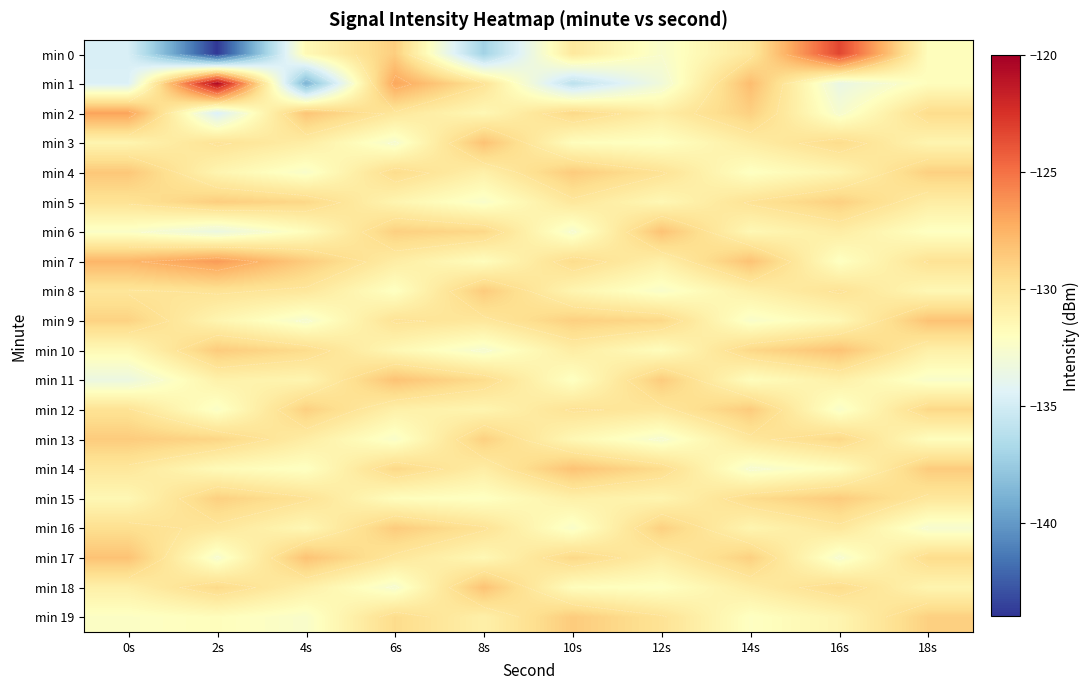

Which series has the largest range (max minus min)?

min 0